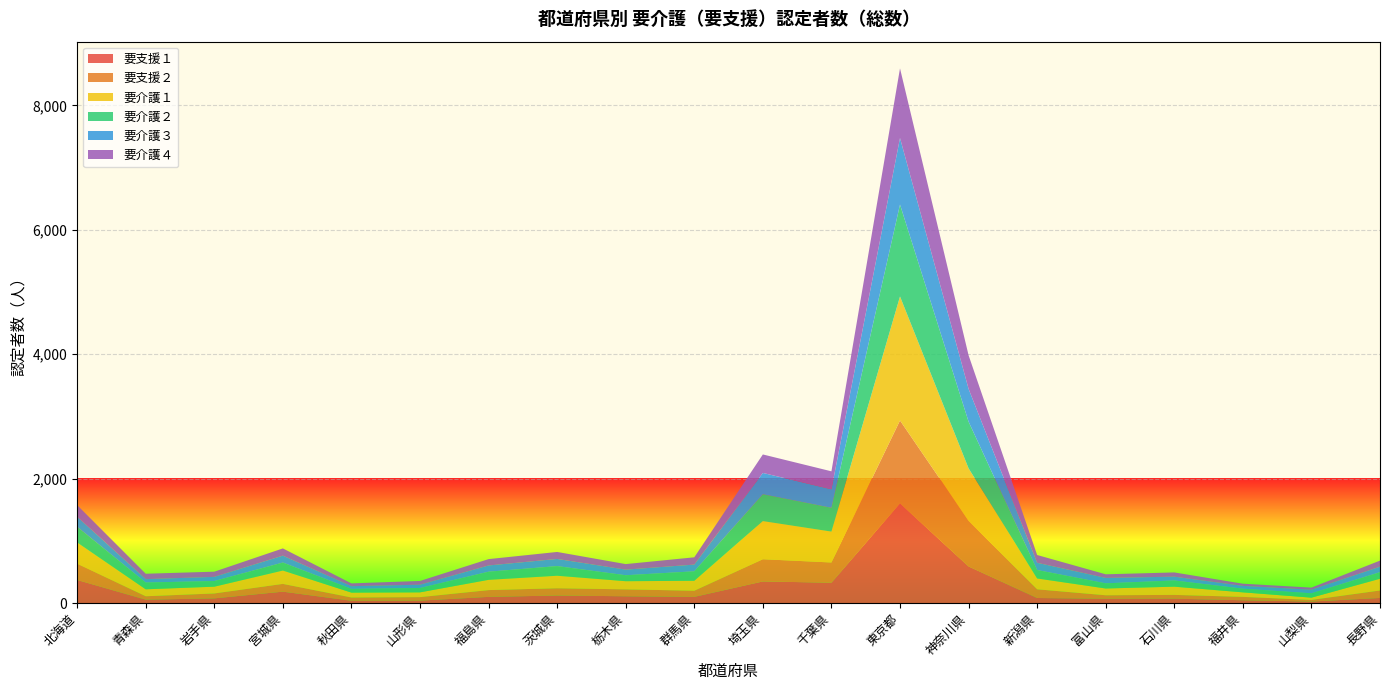

Reading right to left, extract all data points from this chart.

要支援１: 84	26	47	72	71	83	590	1604	329	349	101	111	123	101	41	39	185	77	56	373
要支援２: 120	26	54	61	56	140	733	1332	325	357	99	111	117	109	56	52	125	79	55	262
要介護１: 188	37	73	132	109	174	844	1993	496	613	160	131	201	165	77	79	214	109	112	340
要介護２: 106	70	59	100	83	136	750	1477	383	432	152	96	155	131	70	60	129	91	109	253
要介護３: 89	57	45	61	87	116	527	1070	297	342	108	90	115	100	53	43	111	67	54	162
要介護４: 97	34	35	68	58	125	540	1118	289	297	117	89	112	102	60	45	116	83	87	186